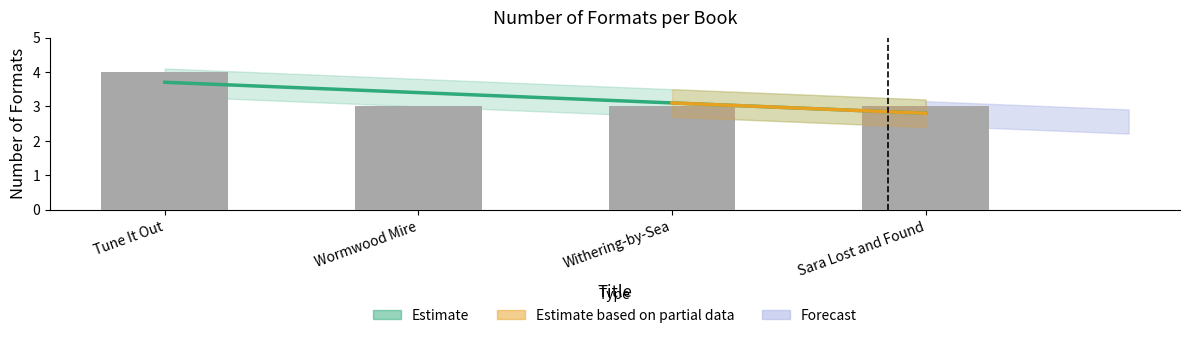

How many values are between 3 and 4?

4